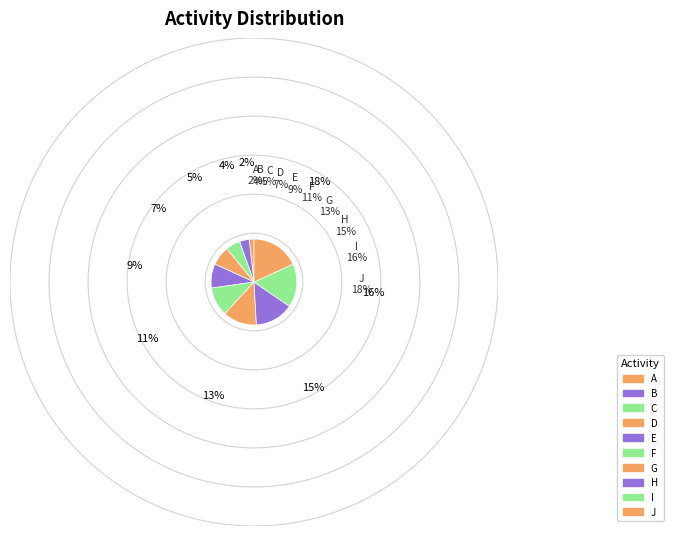

Count the number of slices in the pie.

10